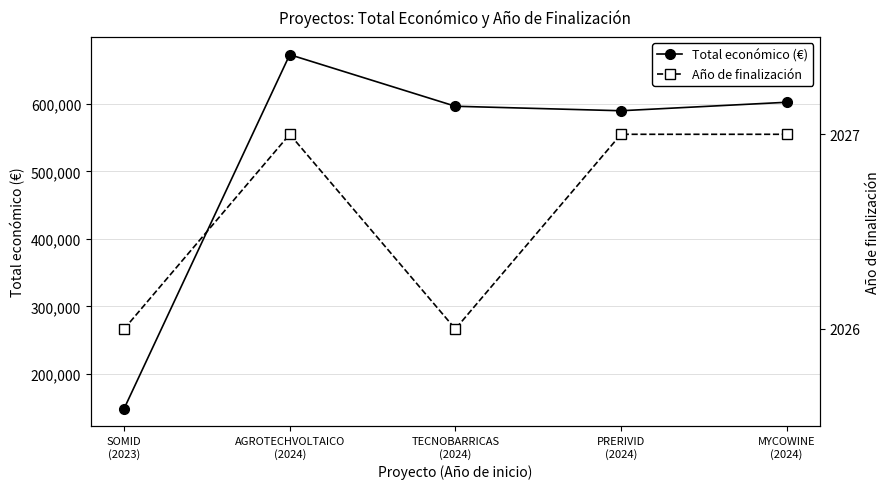

At which category is the sum across all series the highest?

AGROTECHVOLTAICO
(2024)